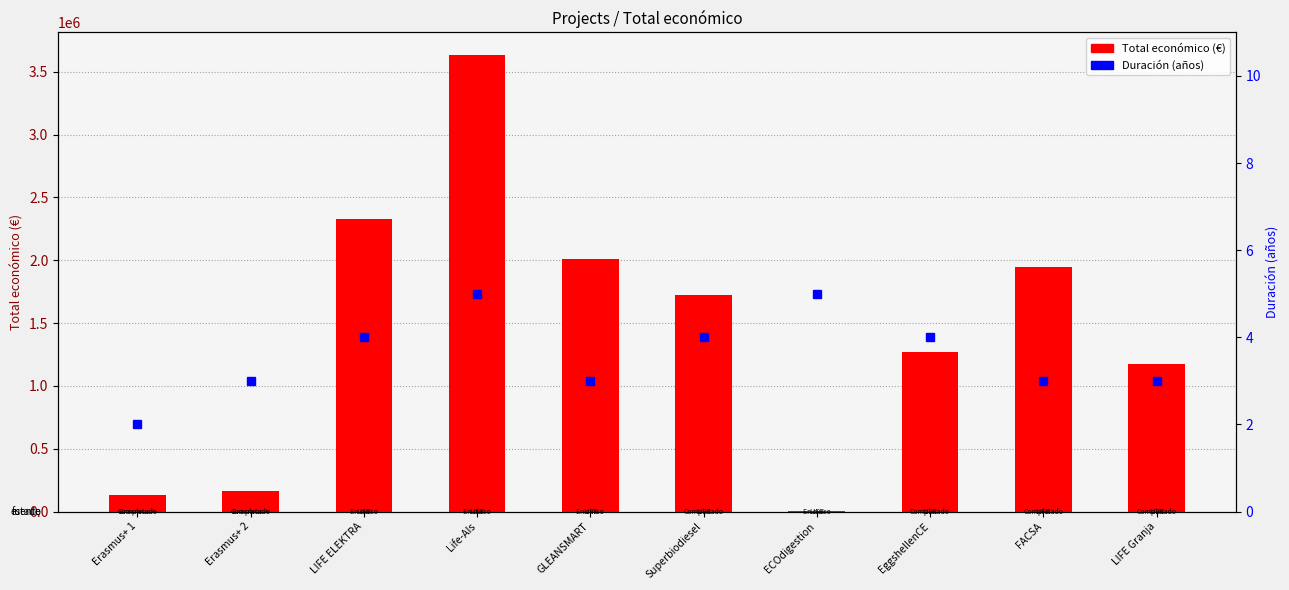

Is it true that Duración (años) equals 5 at EggshellenCE?

False